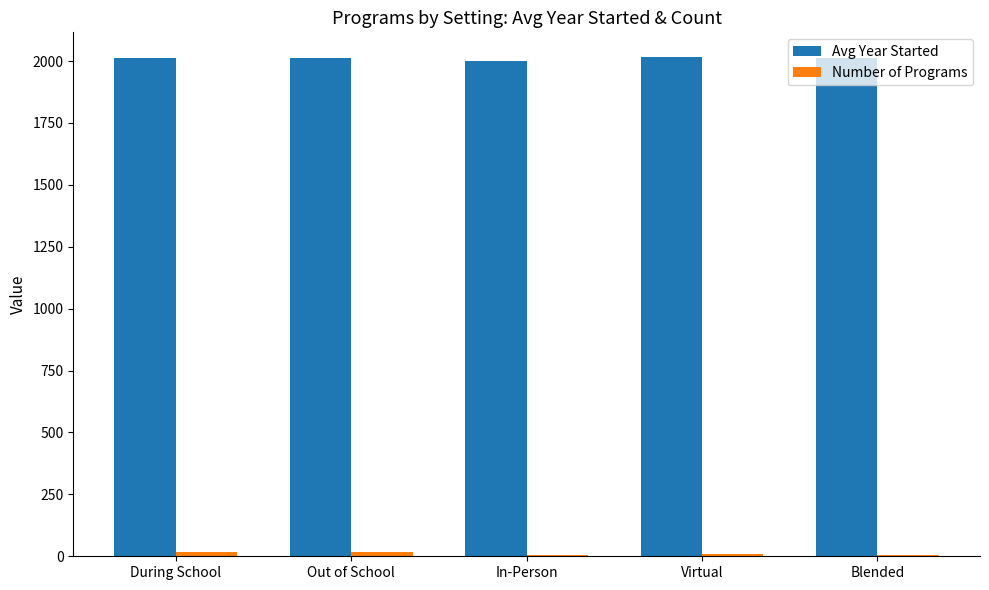

Are the bars horizontal?

No